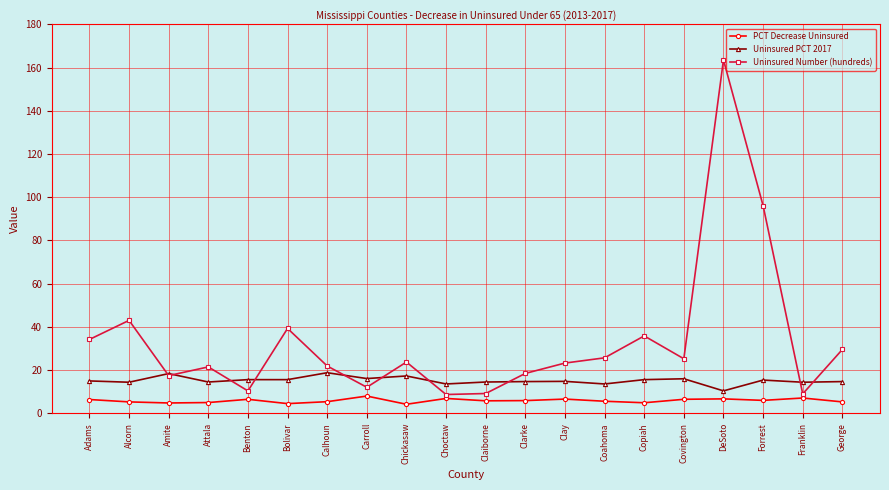

Which series has the widest spread of values?

Uninsured Number (hundreds)